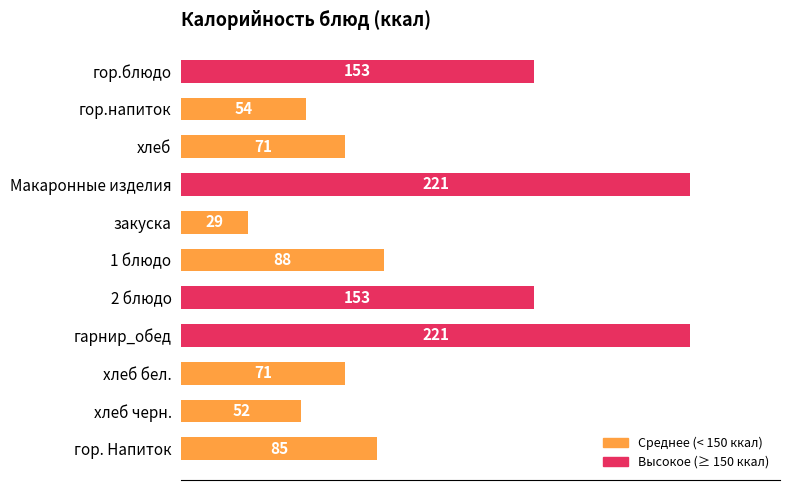

Which label corresponds to the smallest value in the chart?

закуска